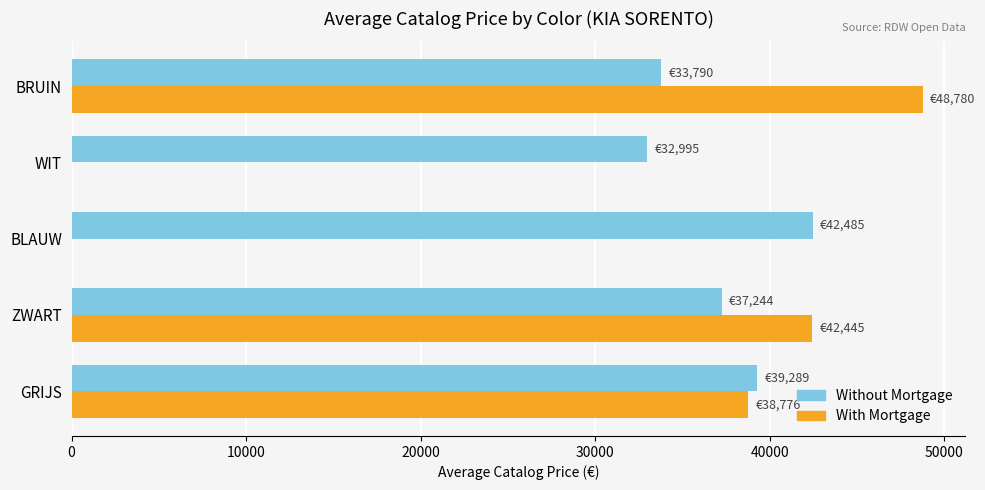

What is the highest value of the Without Mortgage series?

42485